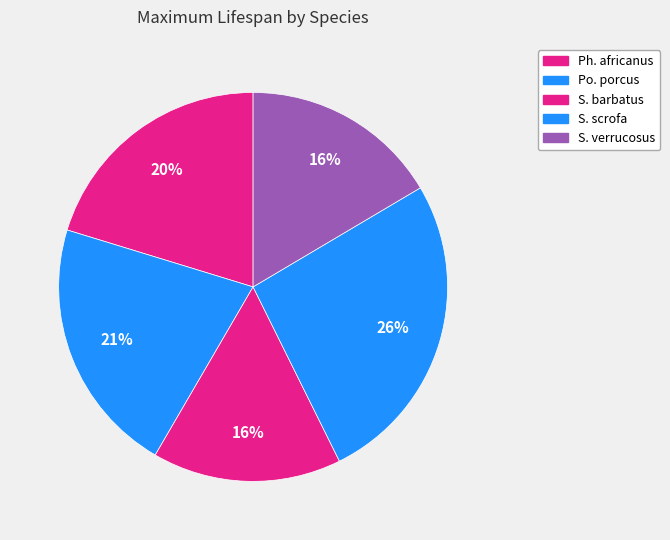

Which category has the biggest portion of the pie?

Sus scrofa